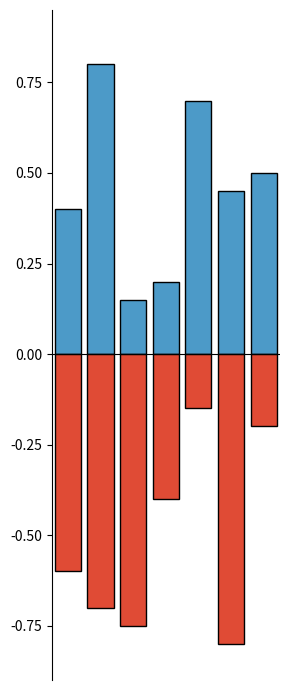

The value of TABLEAU ROGER2 at 5 is -0.8. True or false?

True